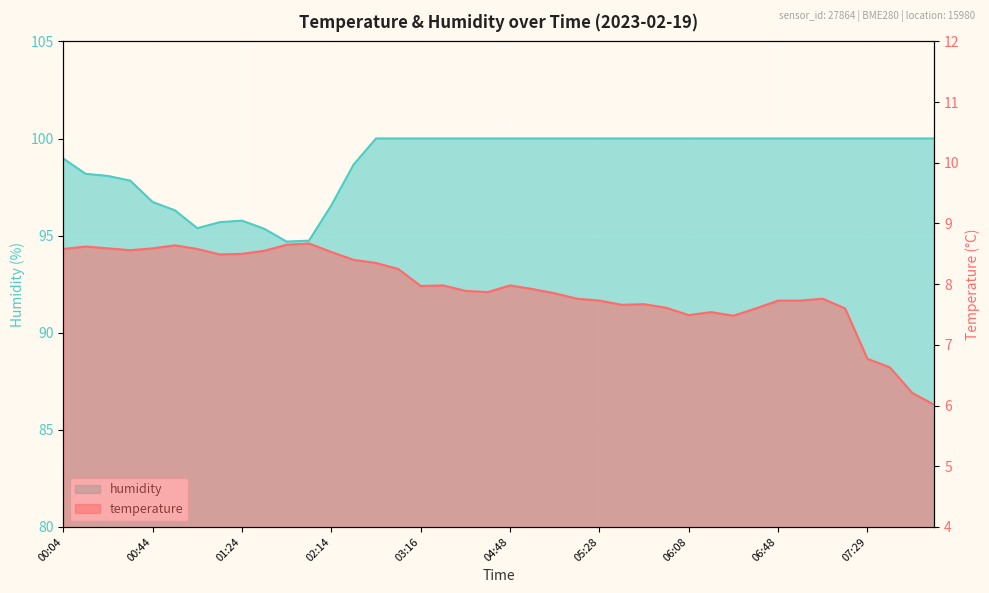

Reading left to right, transcribe all the data shown in this chart.

temperature: 8.6	8.6	8.6	8.6	8.6	8.6	8.6	8.5	8.5	8.6	8.7	8.7	8.5	8.4	8.3	8.2	8.0	8.0	7.9	7.9	8.0	7.9	7.8	7.8	7.7	7.7	7.7	7.6	7.5	7.5	7.5	7.6	7.7	7.7	7.8	7.6	6.8	6.6	6.2	6.0
humidity: 99.0	98.2	98.1	97.8	96.7	96.3	95.4	95.7	95.8	95.3	94.7	94.7	96.6	98.7	100.0	100.0	100.0	100.0	100.0	100.0	100.0	100.0	100.0	100.0	100.0	100.0	100.0	100.0	100.0	100.0	100.0	100.0	100.0	100.0	100.0	100.0	100.0	100.0	100.0	100.0